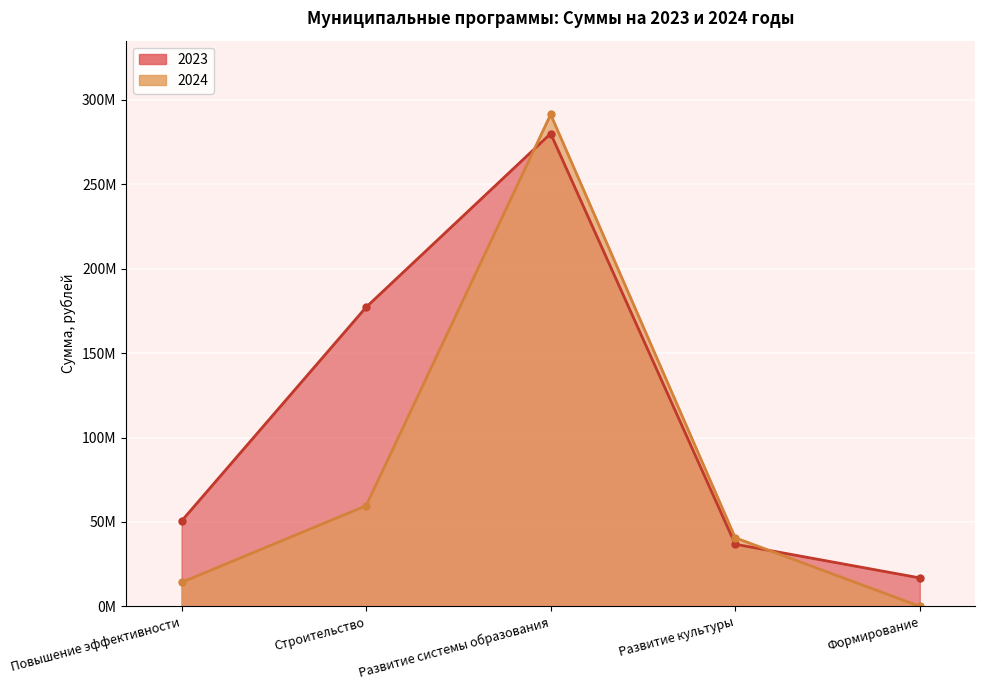

What is the sum of all 2023 values?

561459570.5